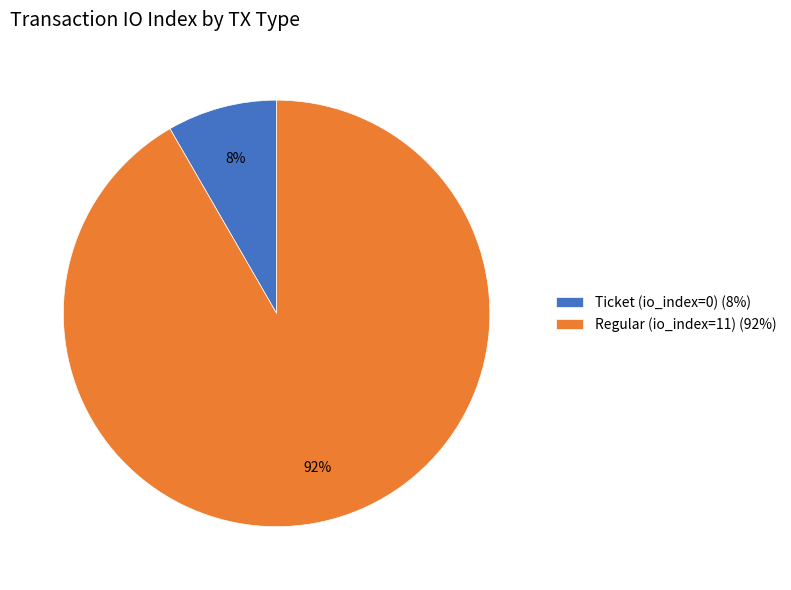

True or false: Regular (io_index=11) (92%) accounts for 79% of the total.

False